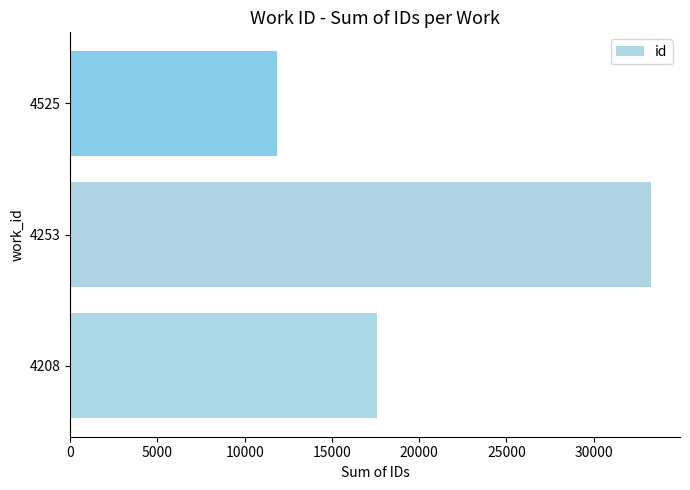

What is the approximate value at 4253?

33282